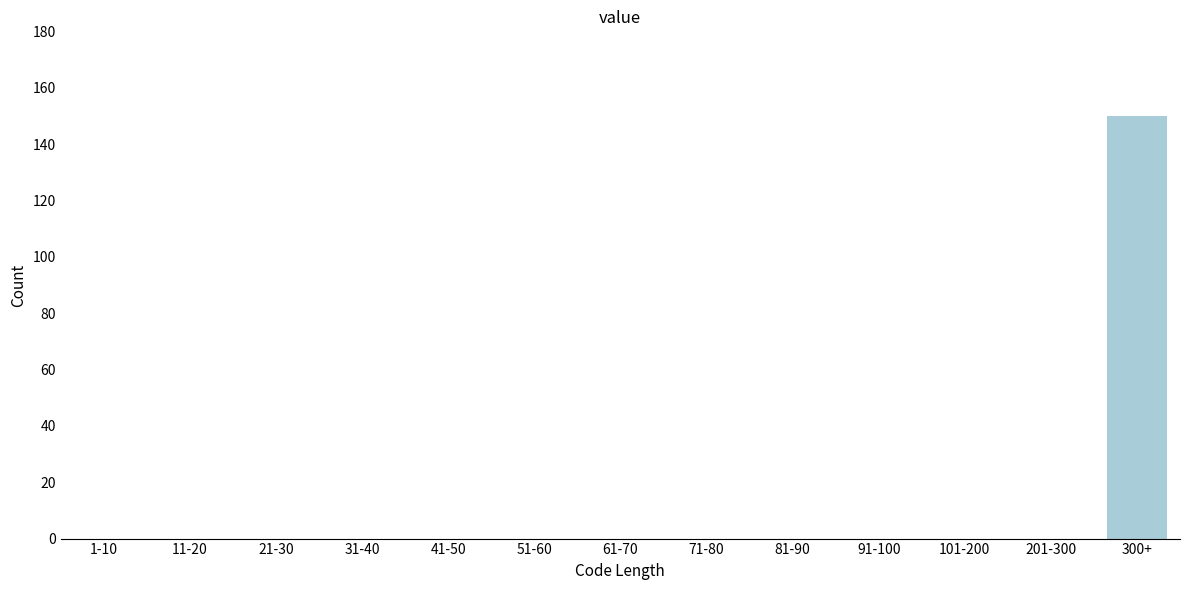

Reading left to right, list all the values displayed in this chart.

1-10=0	11-20=0	21-30=0	31-40=0	41-50=0	51-60=0	61-70=0	71-80=0	81-90=0	91-100=0	101-200=0	201-300=0	300+=150